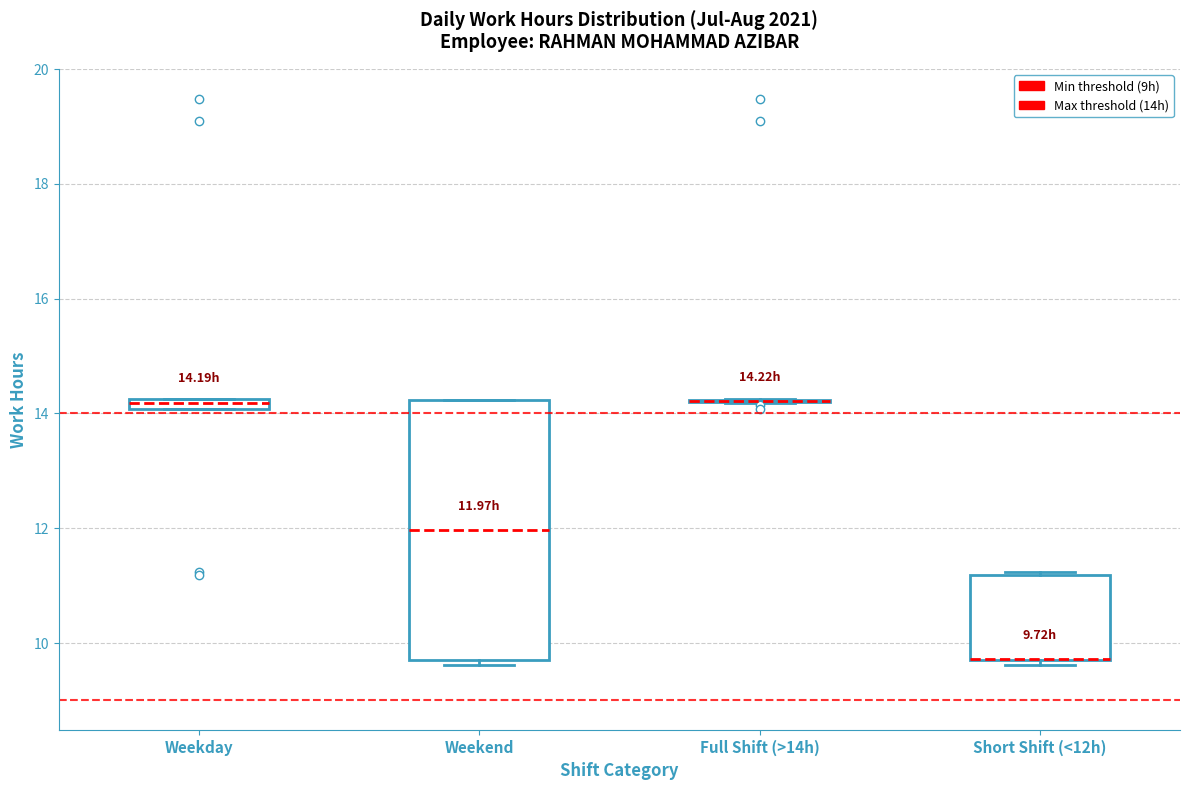

Which box is the tallest, from its lower edge to its upper edge?

Weekend